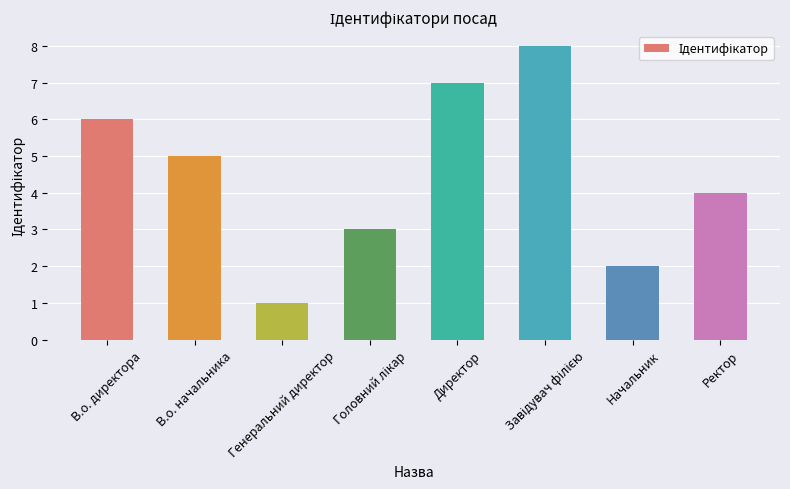

Which label corresponds to the smallest value in the chart?

Генеральний директор